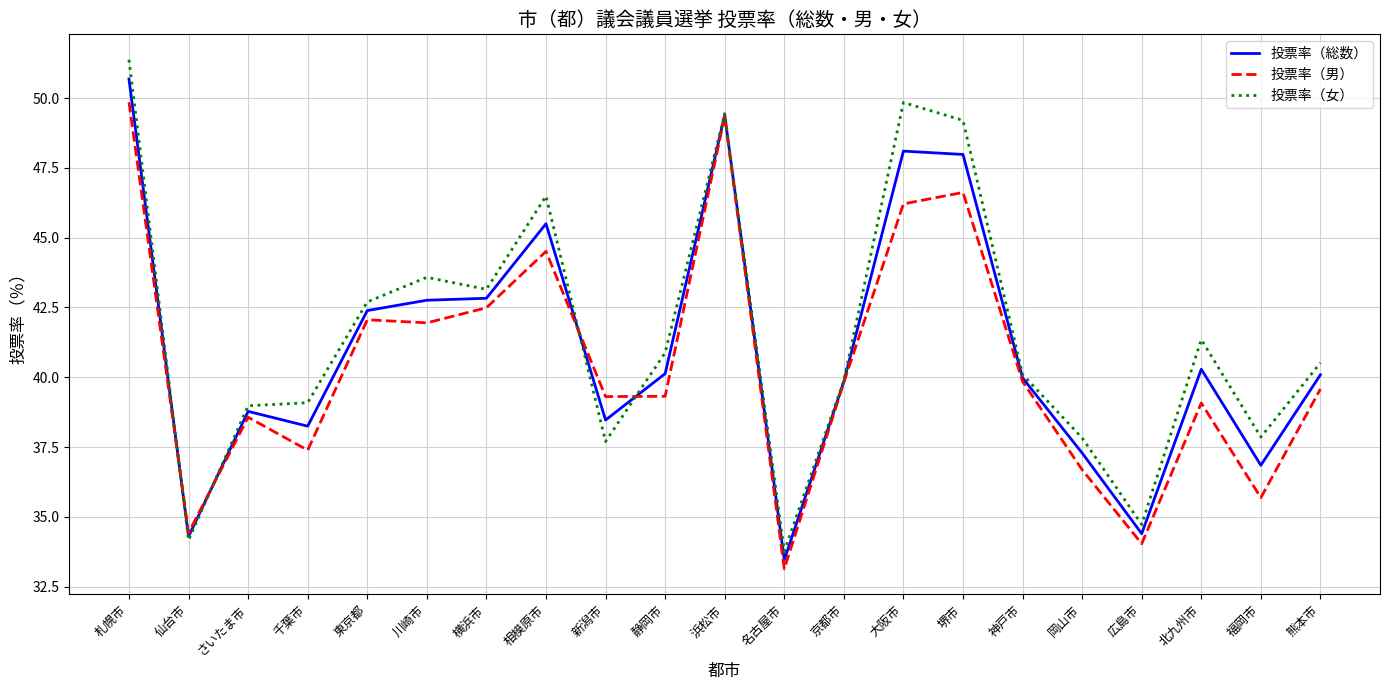

At how many categories does at least one series exceed 46?

5